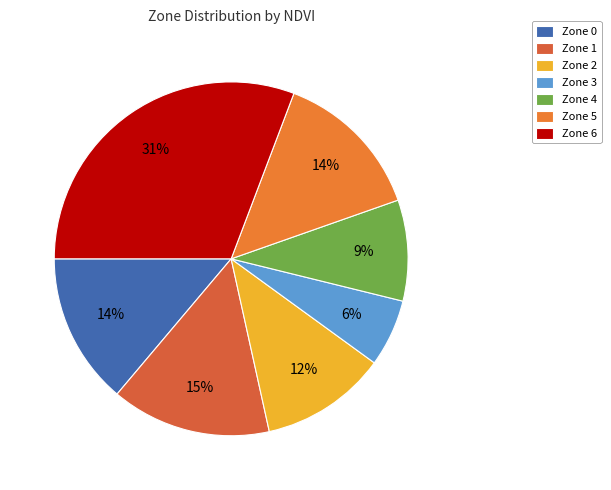

Combined, do Zone 3 and Zone 1 account for over 50%?

No